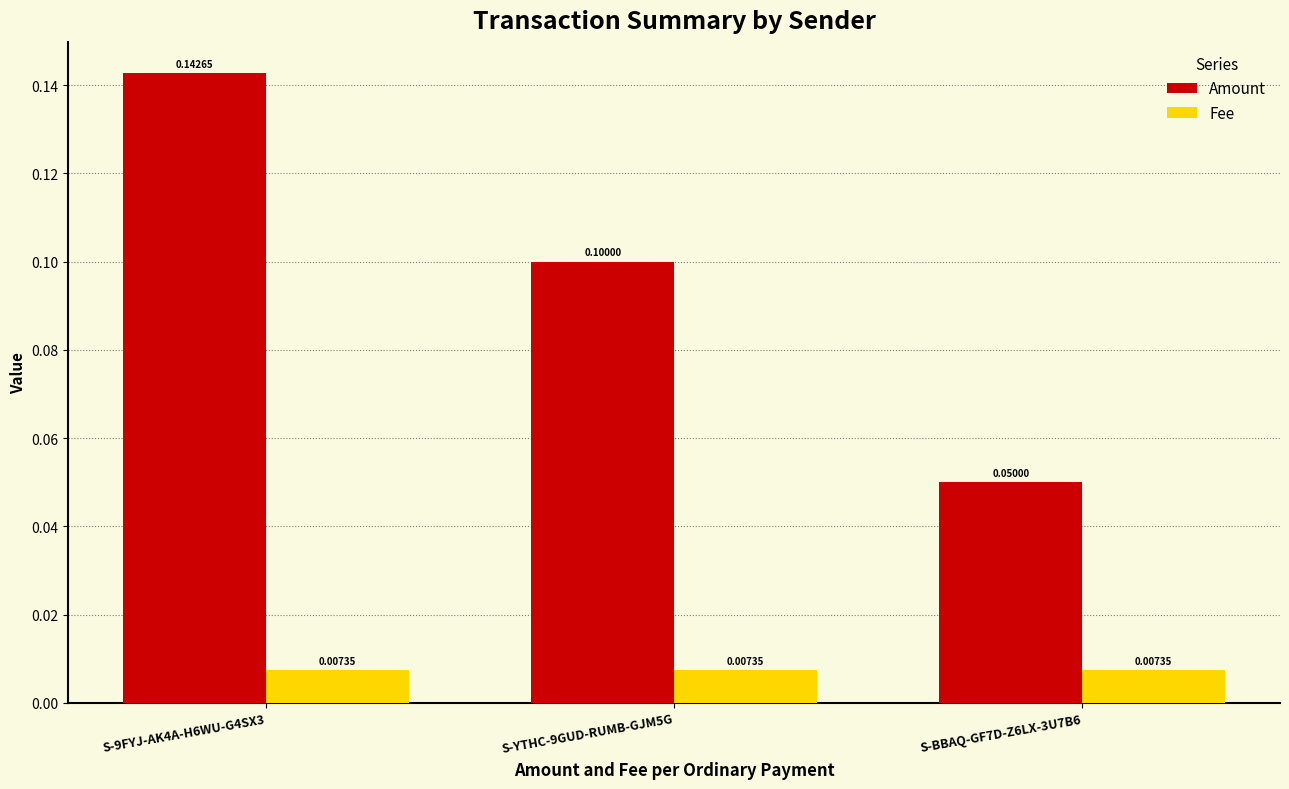

How many groups of bars are there?

3